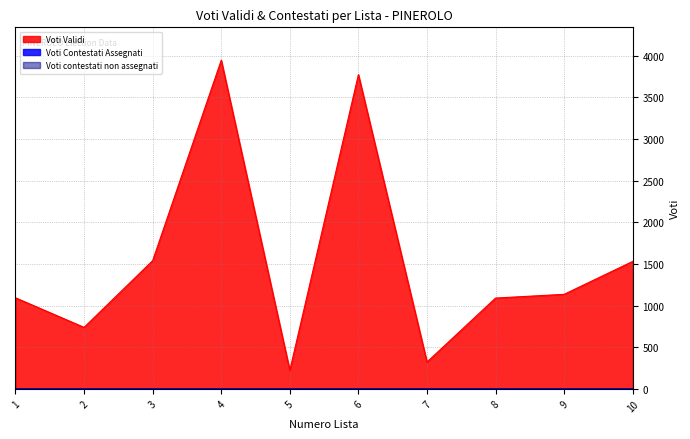

What is the average value of the Voti Validi series?

1539